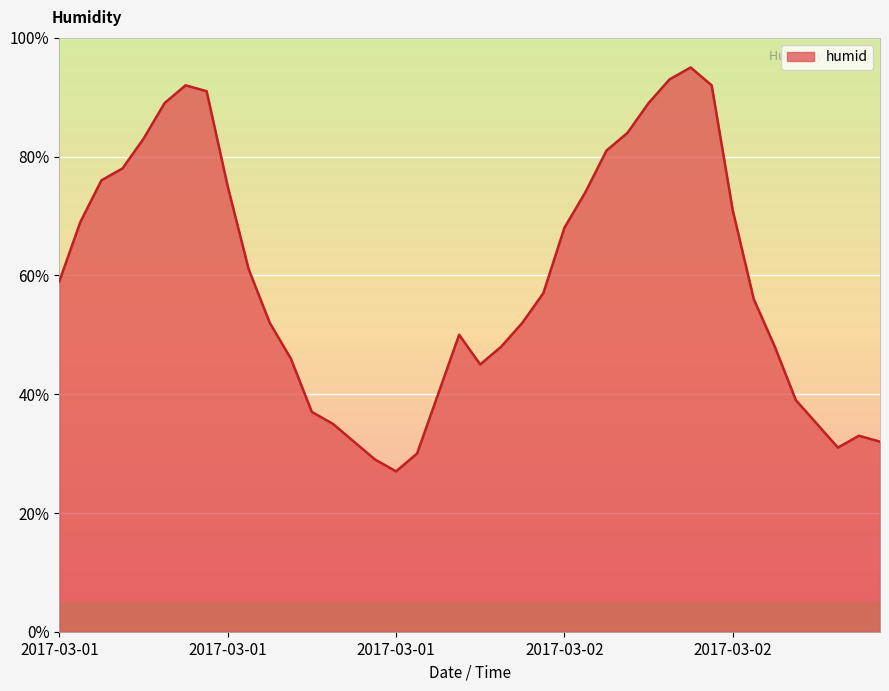

What is the difference between the maximum and minimum values?

68